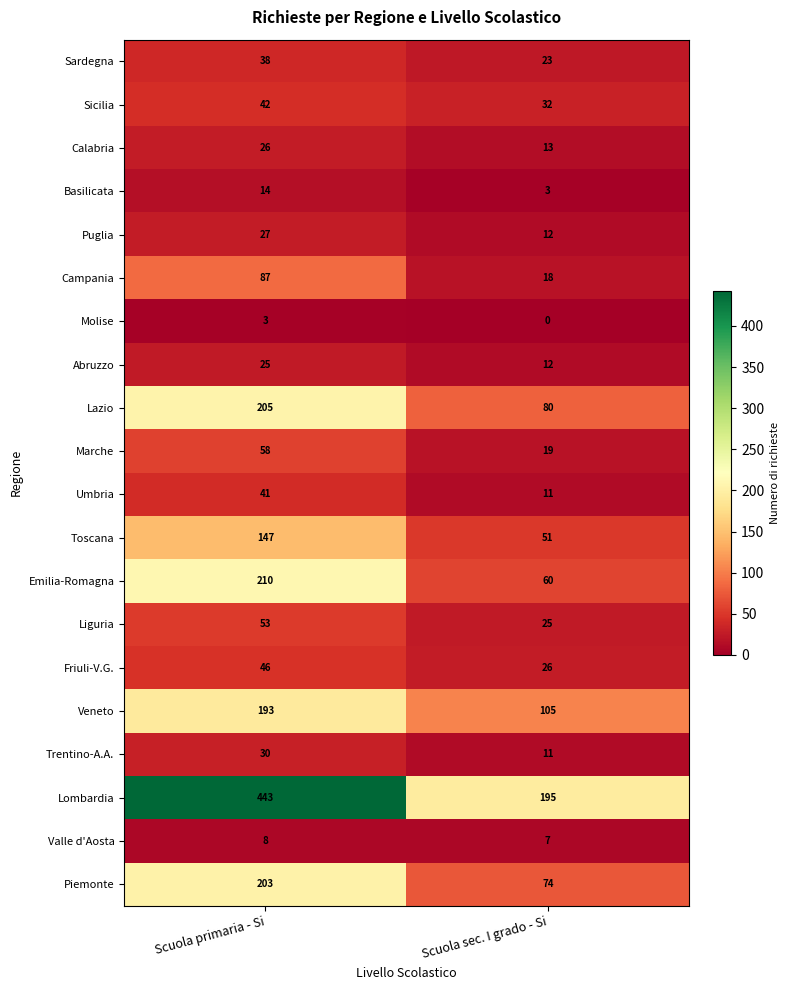

Which series changed the most between Scuola primaria - Si and Scuola sec. I grado - Si?

Lombardia